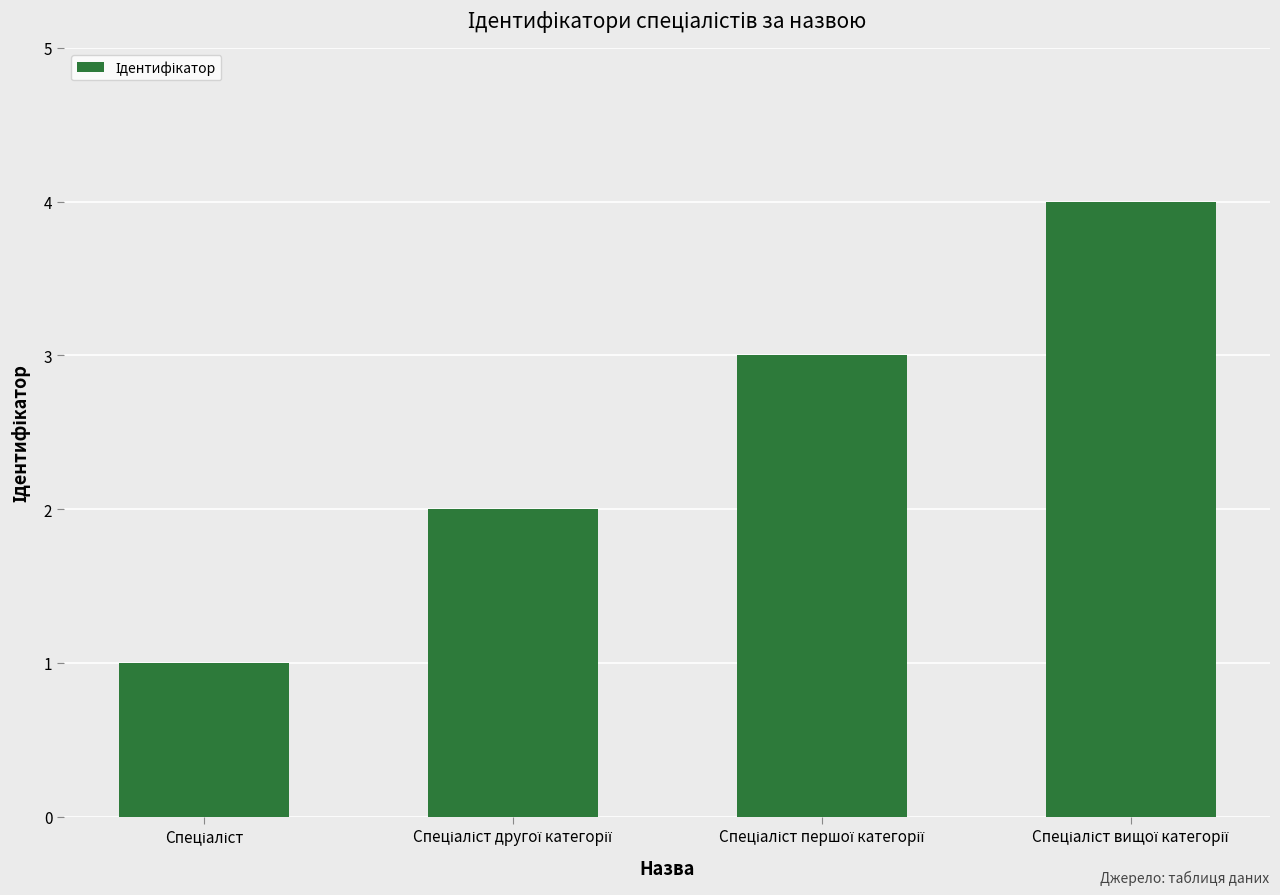

What is the difference between the maximum and minimum values?

3